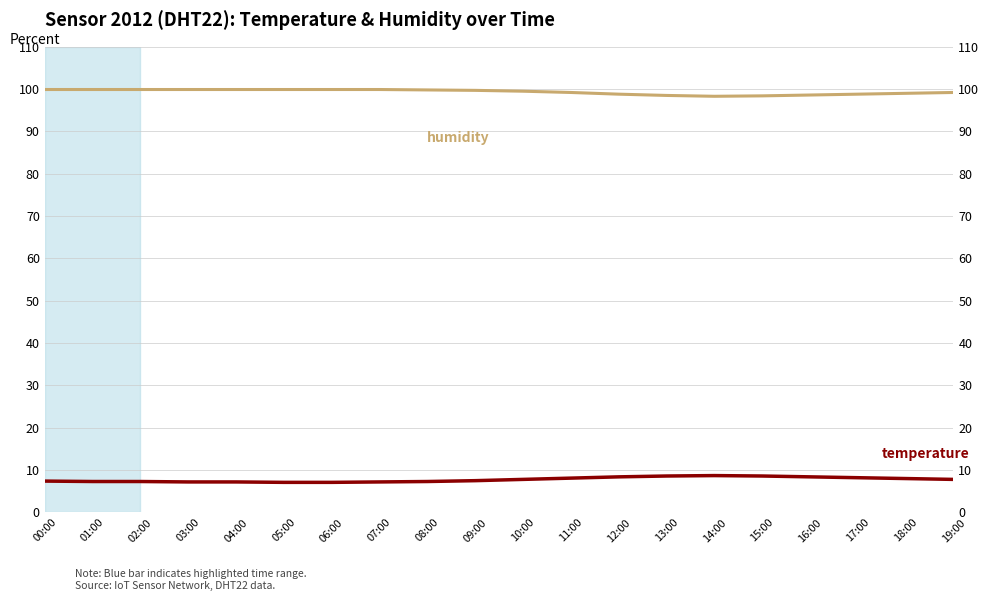

True or false: temperature and humidity intersect in this chart.

False